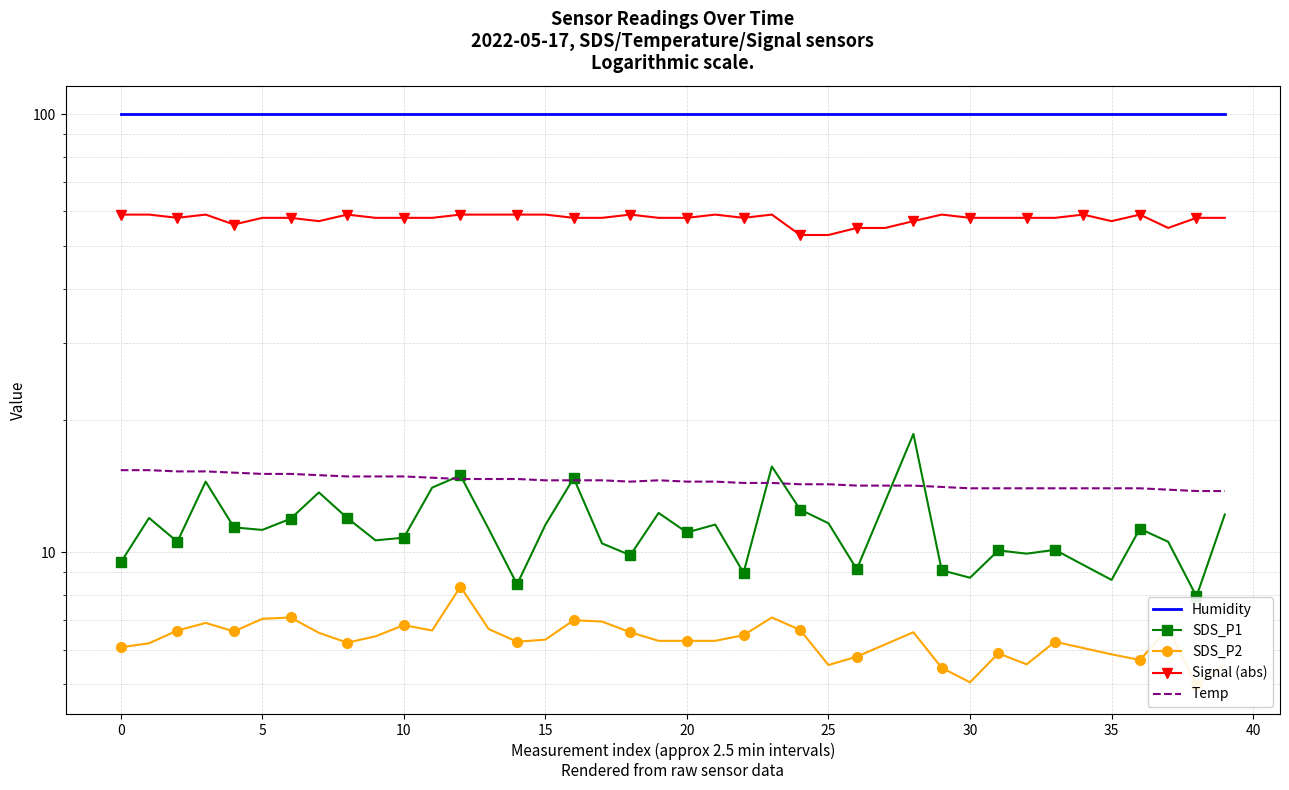

How many interior local valleys (lower than both neighbors) does the data have?

1